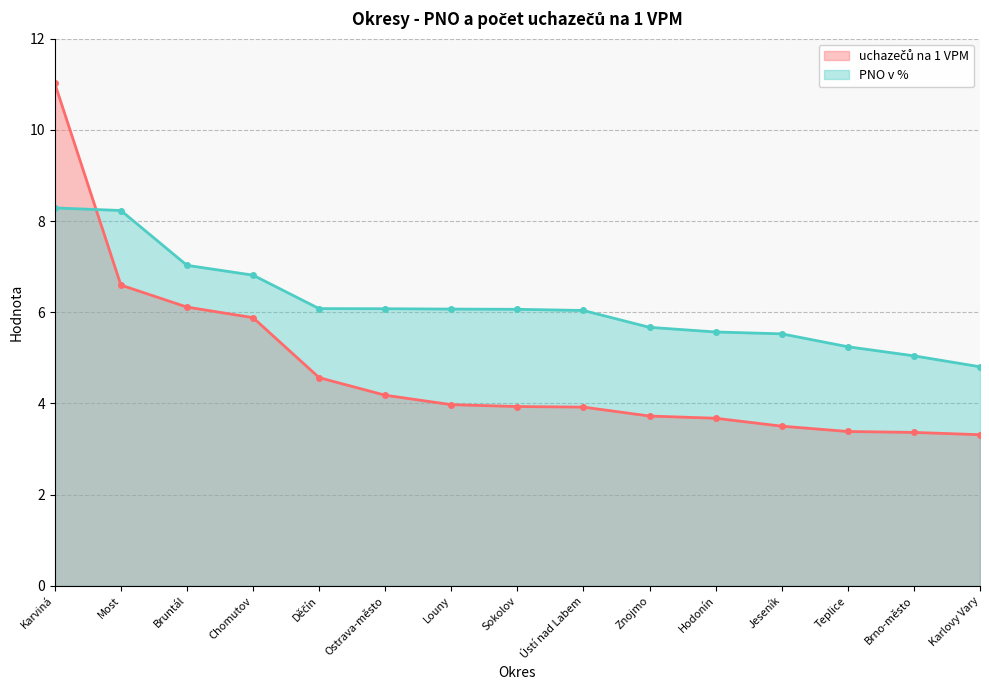

Rank the series by their average value, from highest to lowest.

PNO v %, uchazečů na 1 VPM